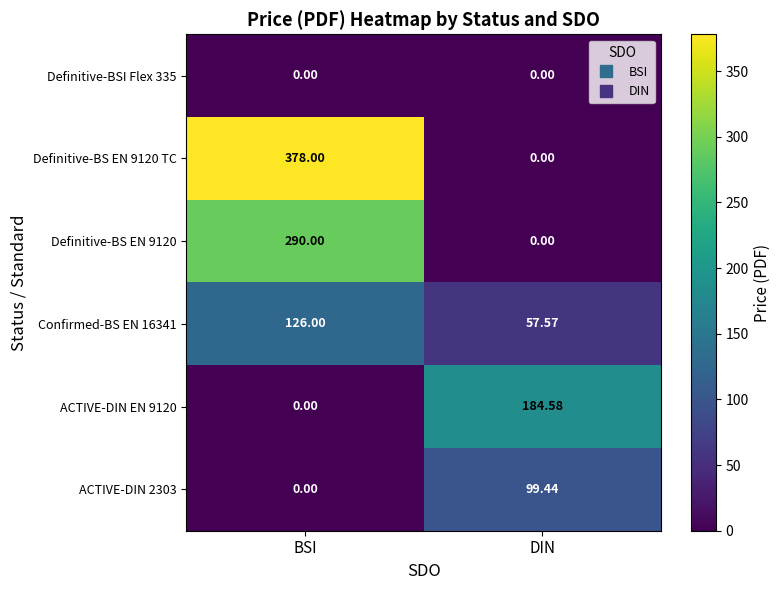

Which series changed the most between BSI and DIN?

Definitive-BS EN 9120 TC